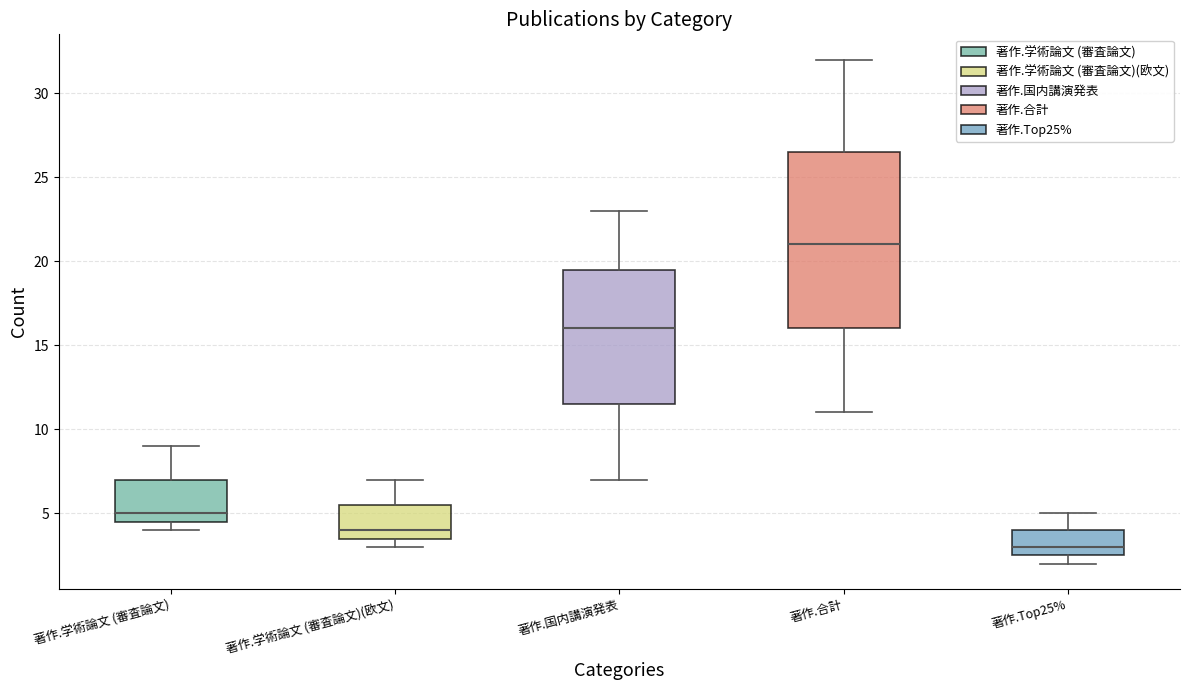

Which box's median line is the highest?

著作.合計